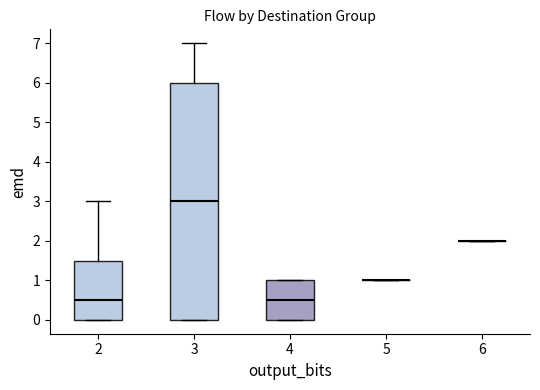

Reading left to right, transcribe this box plot: for each box, give where its median line is, the range the box spans, and where its two whiskers end, as read against the y-axis. The values are not printed on the chart, so give them approximately, as read against the axis.

2: median 0.5, box 0.0 to 1.5, whiskers 0.0 to 3.0
3: median 3.0, box 0.0 to 6.0, whiskers 0.0 to 7.0
4: median 0.5, box 0.0 to 1.0, whiskers 0.0 to 1.0
5: box collapsed to a line at 1.0, whiskers 1.0 to 1.0
6: box collapsed to a line at 2.0, whiskers 2.0 to 2.0